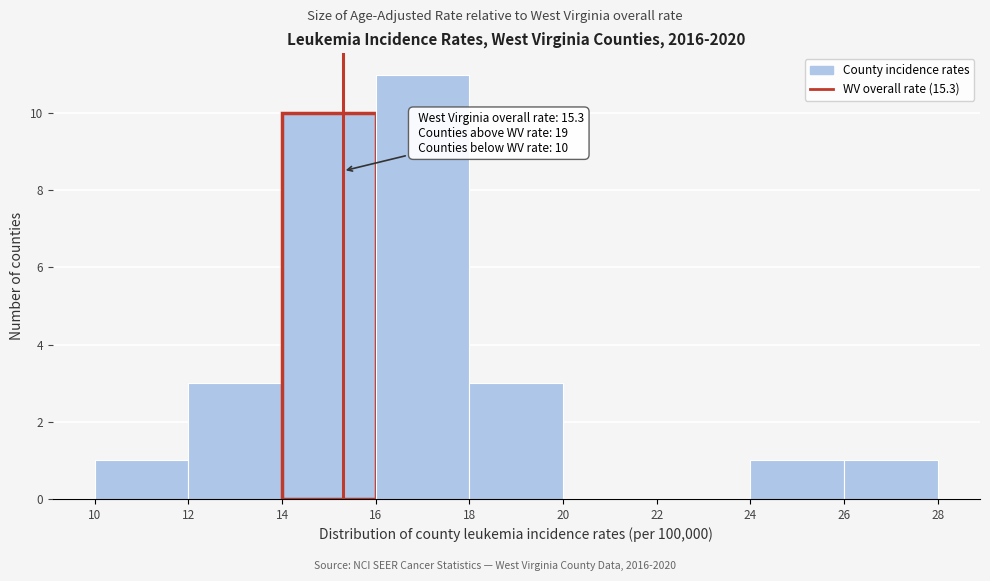

Which range on the x-axis has the tallest bar?

16 to 18